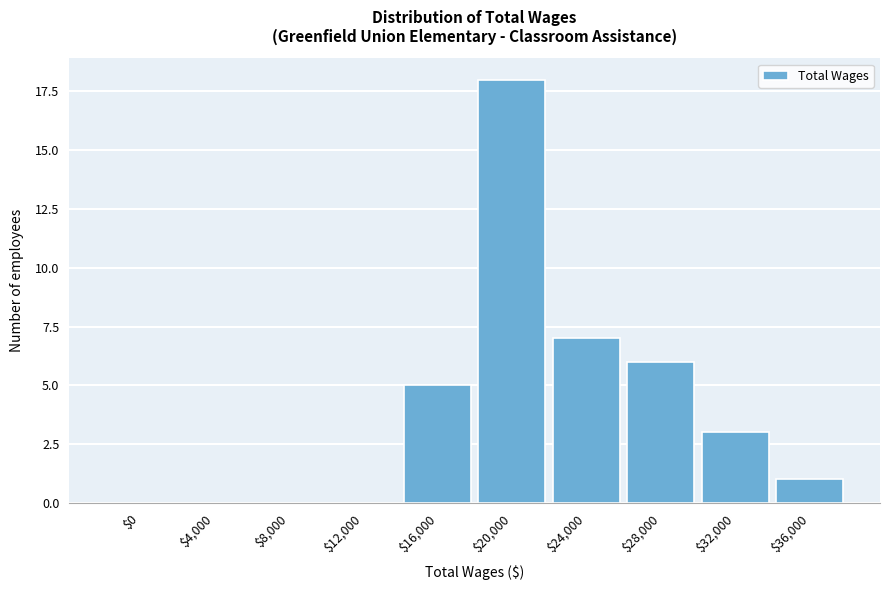

What is the greatest value displayed?

18